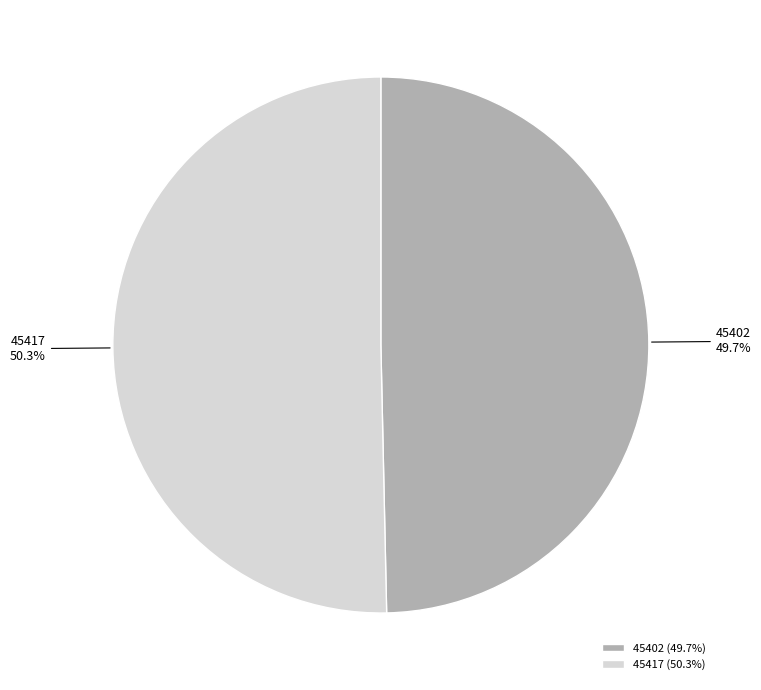

How many segments does this pie chart have?

2